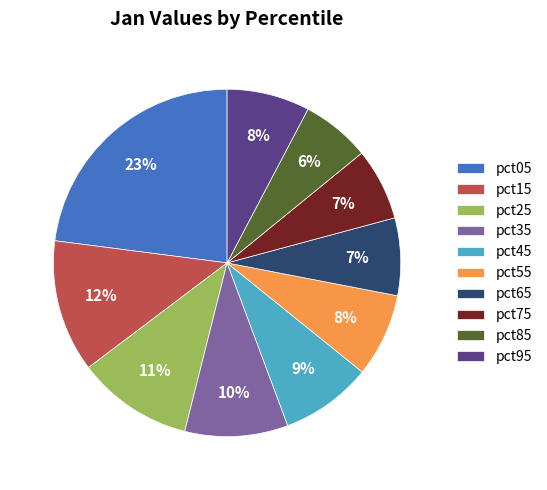

How many segments does this pie chart have?

10